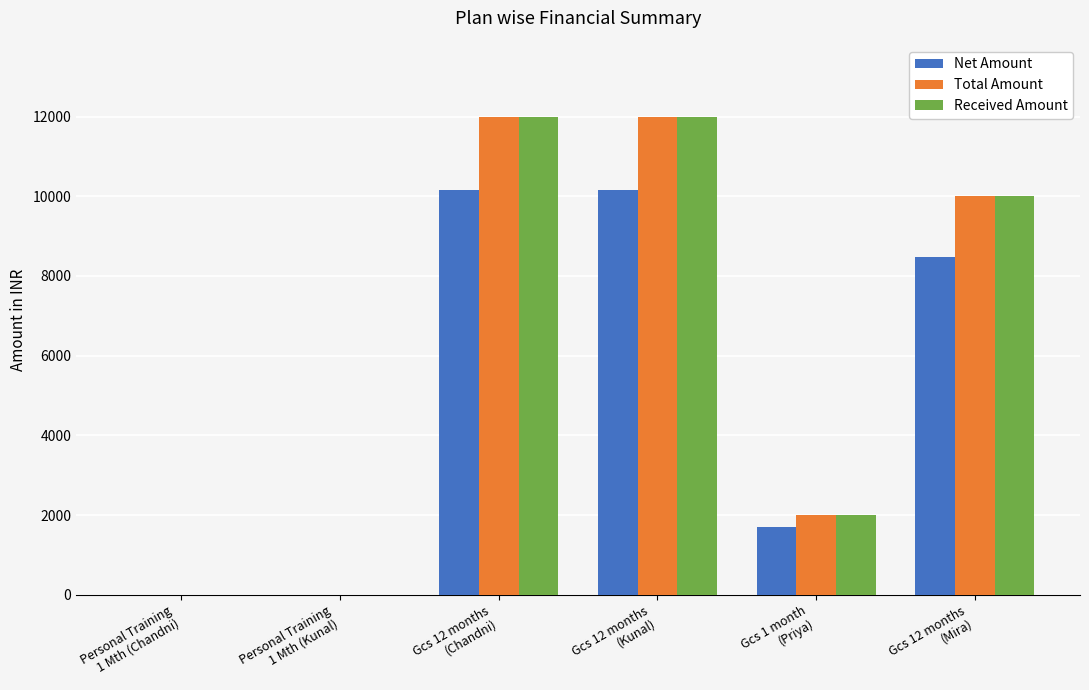

True or false: Received Amount has a value of 19548.2 at Gcs 12 months
(Chandni).

False